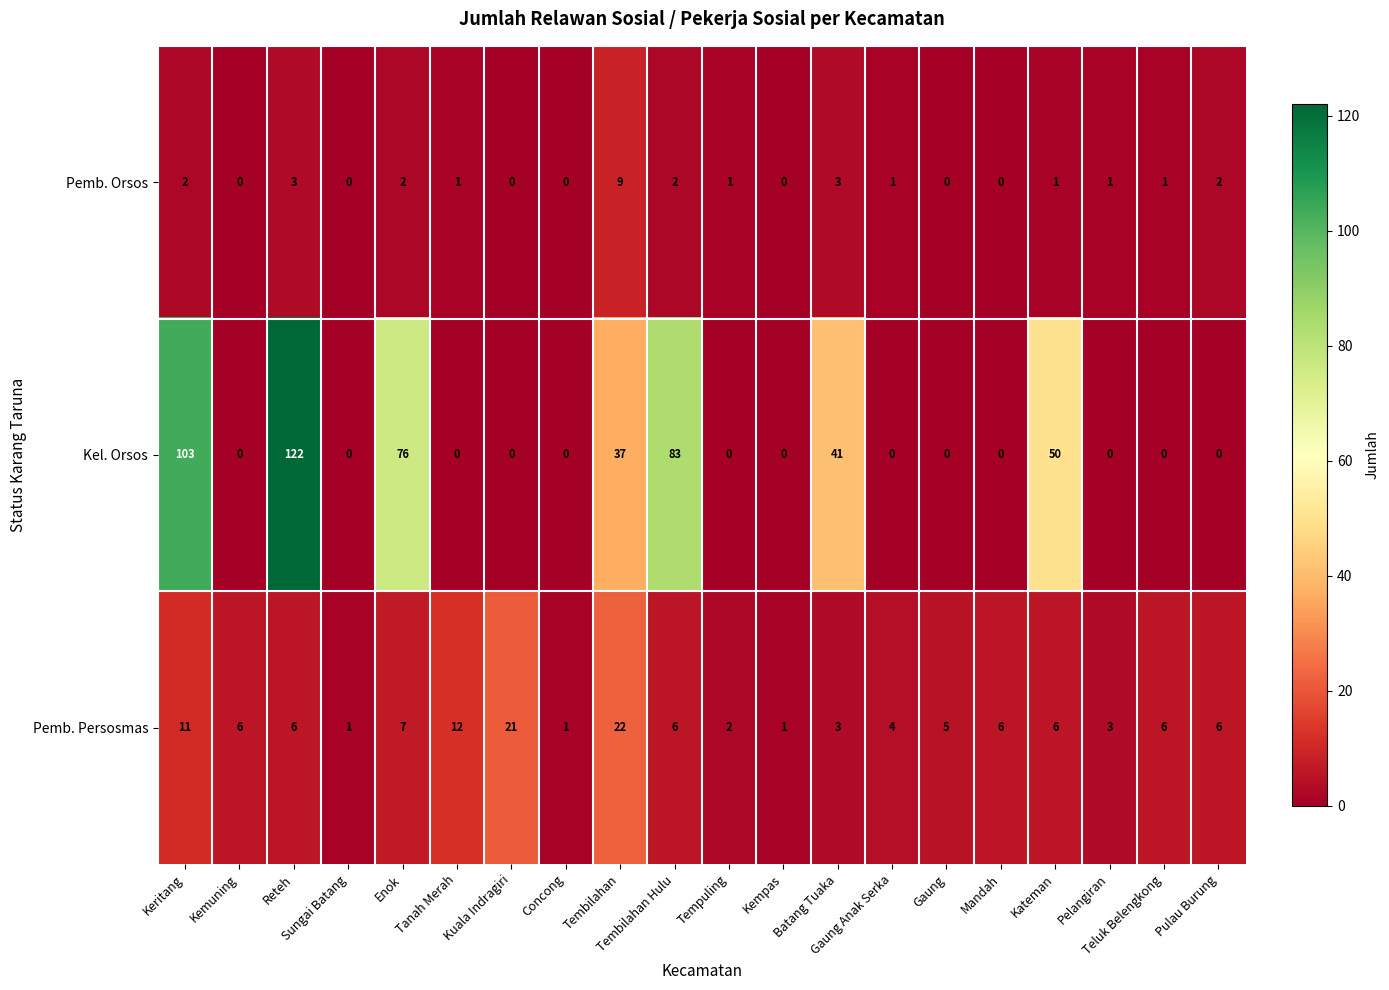

List the series in order of their overall mean, highest first.

Kel. Orsos, Pemb. Persosmas, Pemb. Orsos